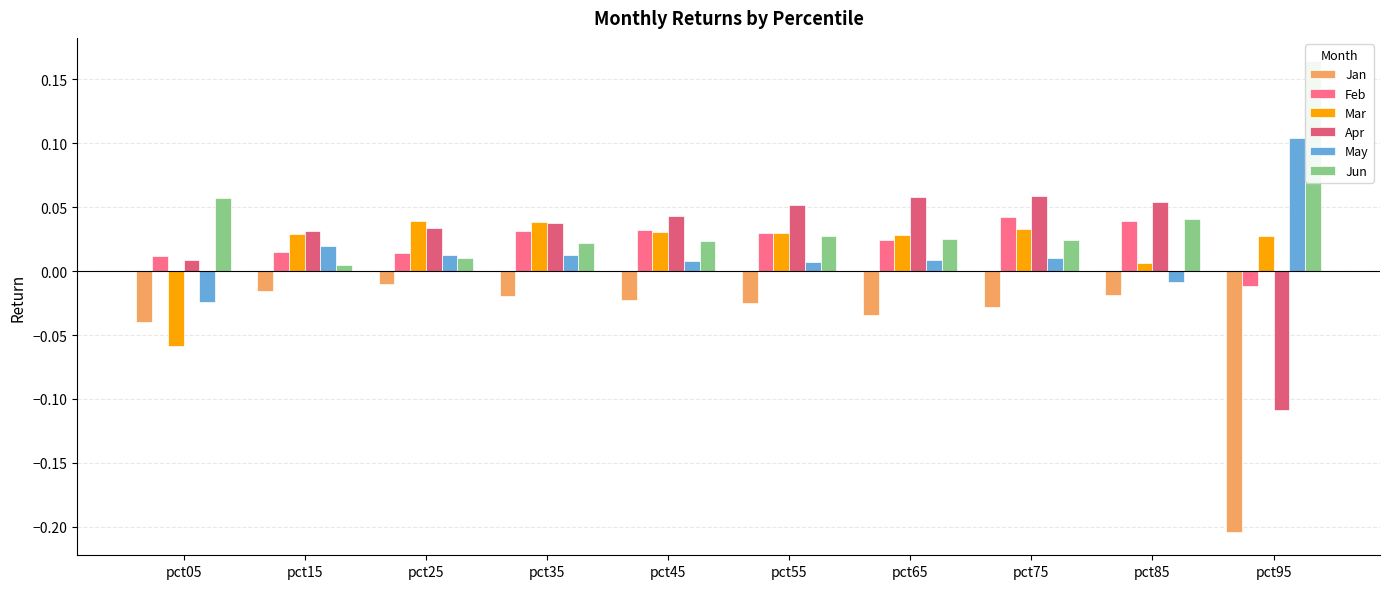

Where does the May series first go above 0?

pct15